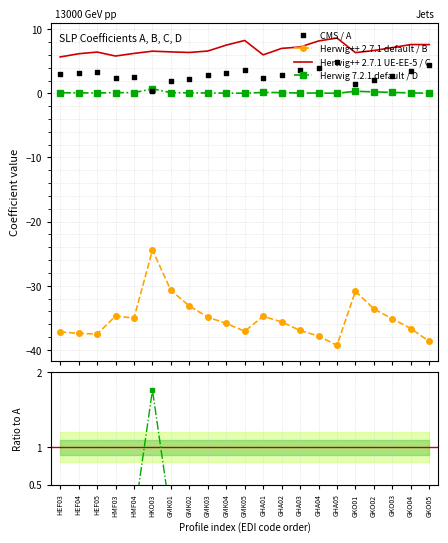

At how many categories does at least one series exceed -4?

21